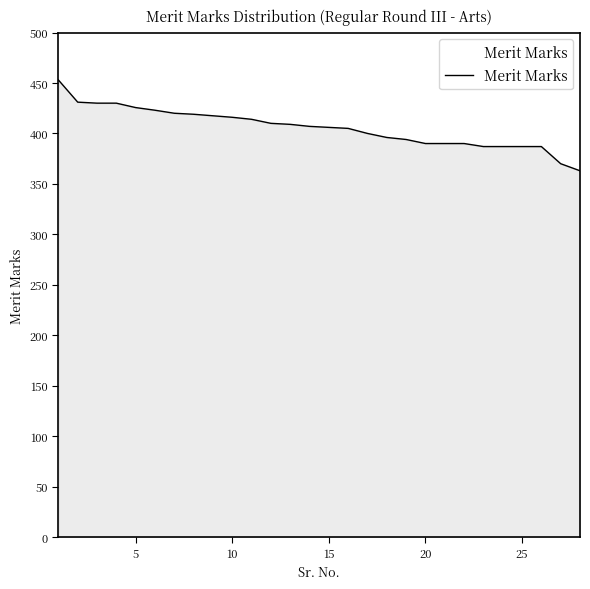

What is the smallest value displayed?

363.0